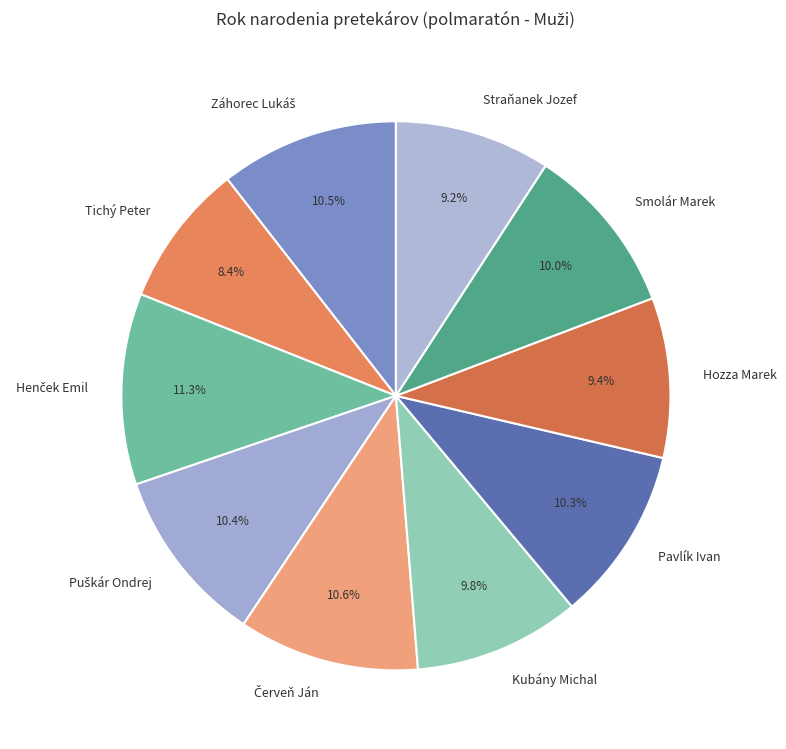

What percentage do Pavlík Ivan and Tichý Peter together represent?

18.7%